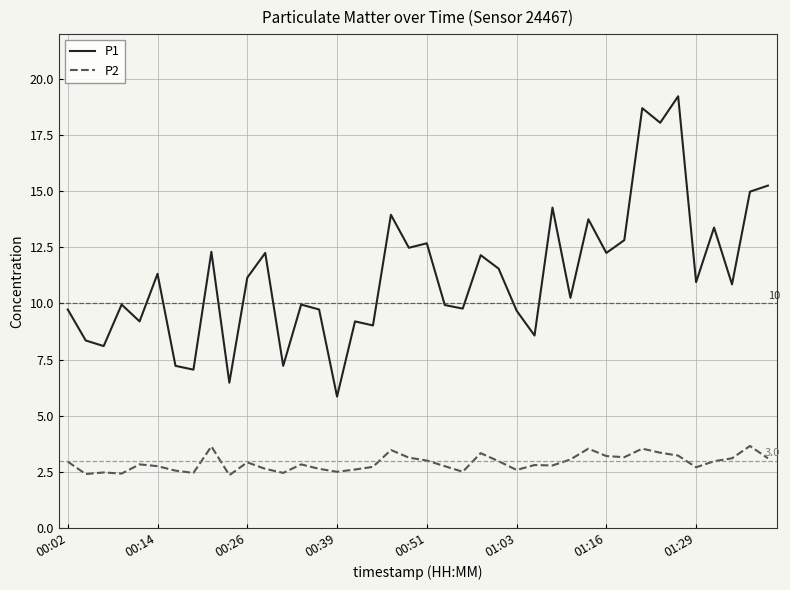

Rank the series by their maximum value, from highest to lowest.

P1, P2